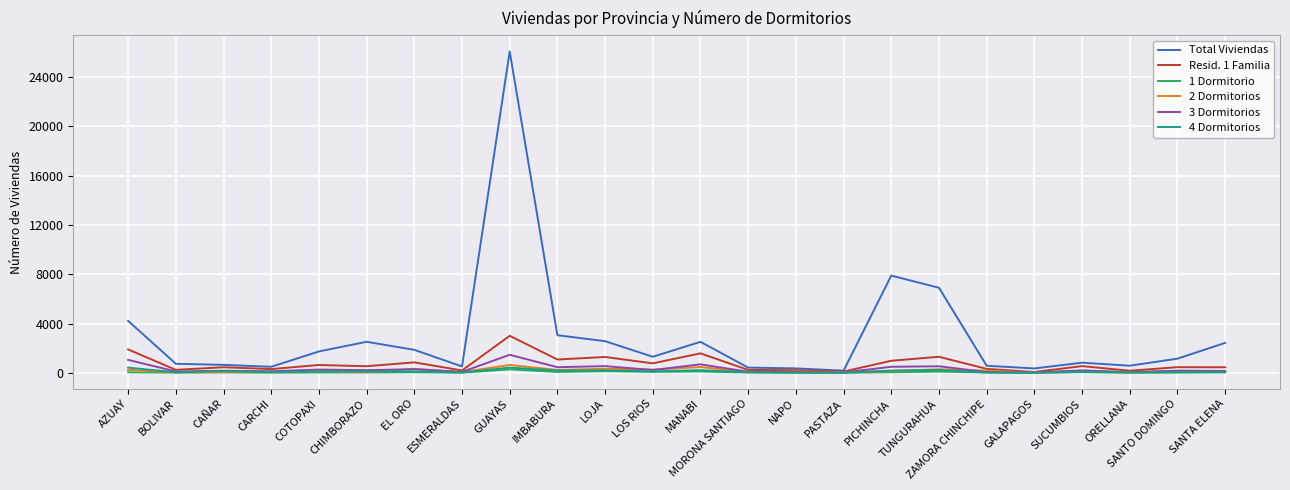

Which category has the highest value across all series?

GUAYAS